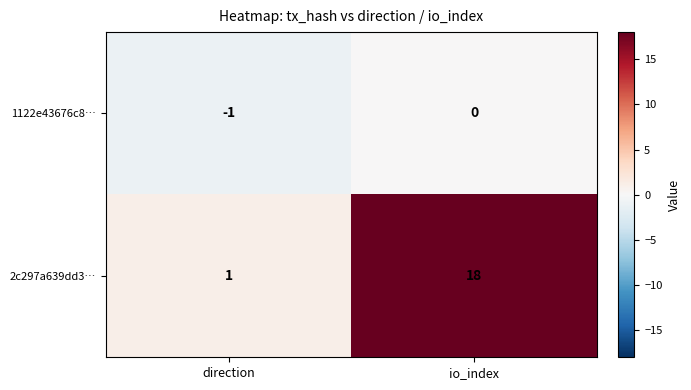

What is the difference between the highest and lowest values at direction?

2